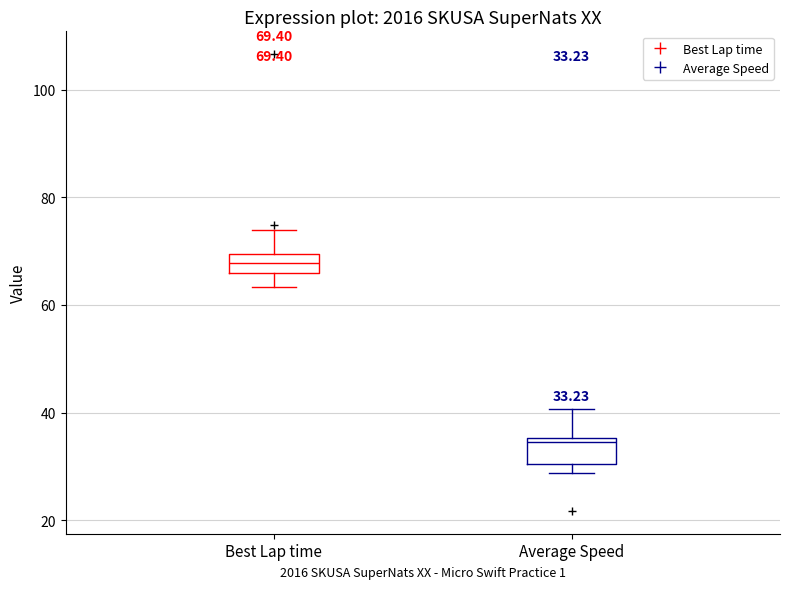

Which box has the highest median line?

Best Lap time